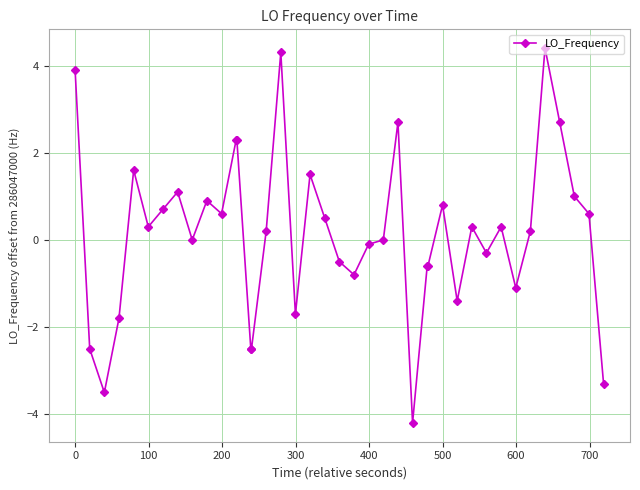

What is the value of the 1st point from the left?

3.9